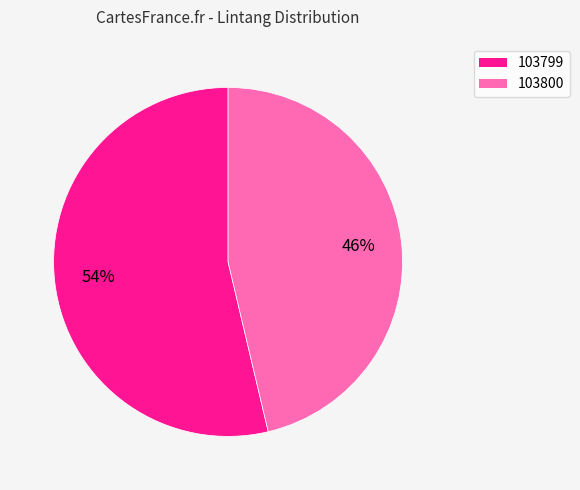

Is the sum of 103800 and 103799 greater than half?

Yes